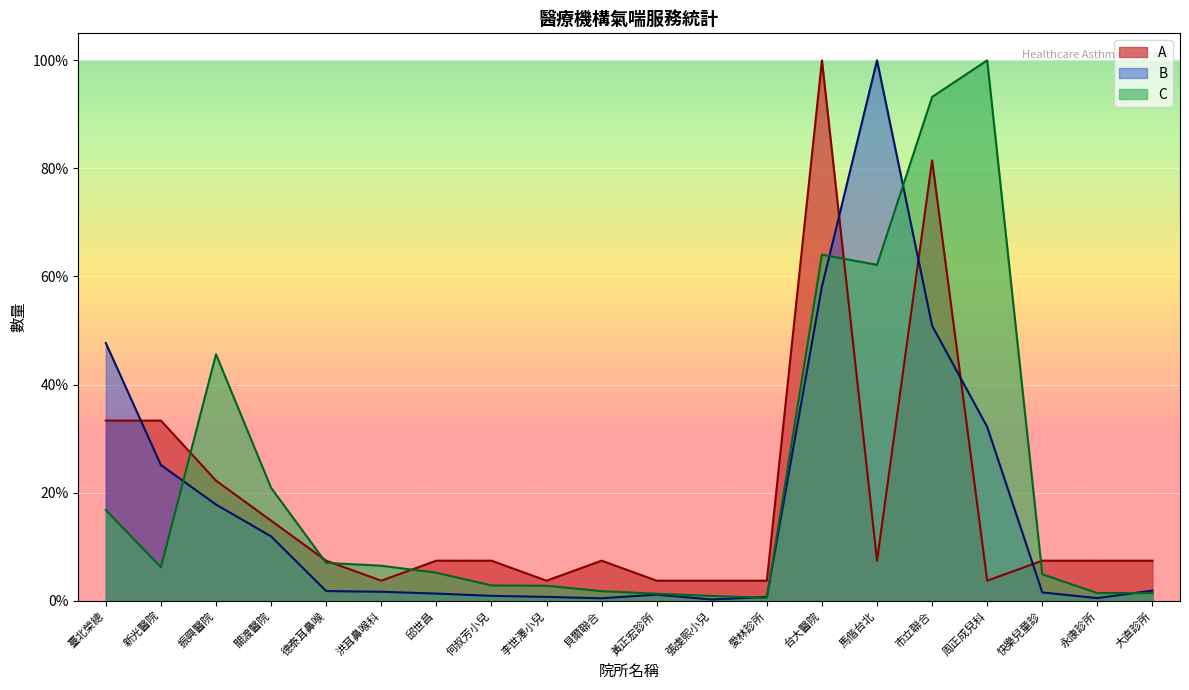

What is the average value of the A series?

18.3